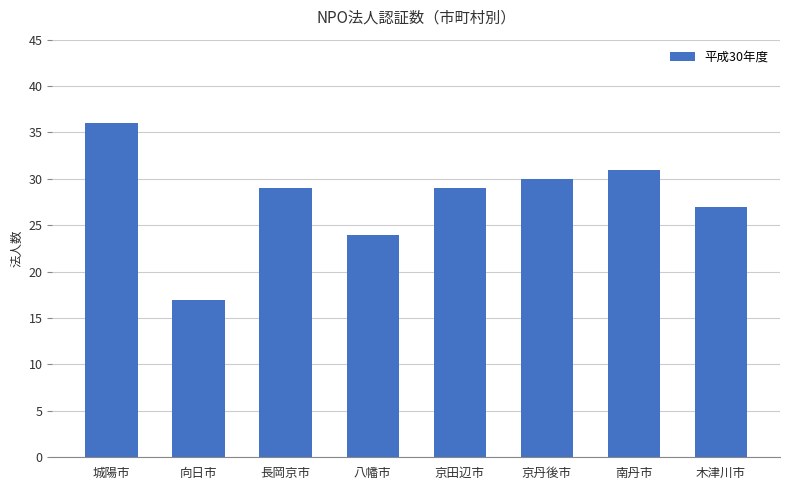

What is the label of the 1st bar from the left?

城陽市